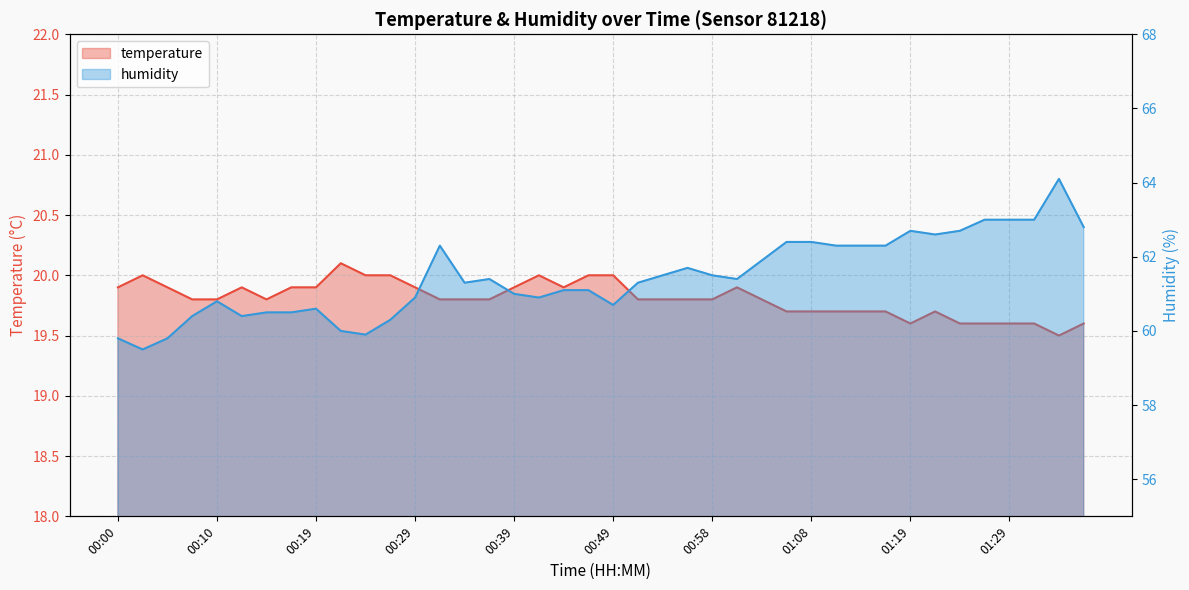

True or false: humidity and temperature intersect in this chart.

False